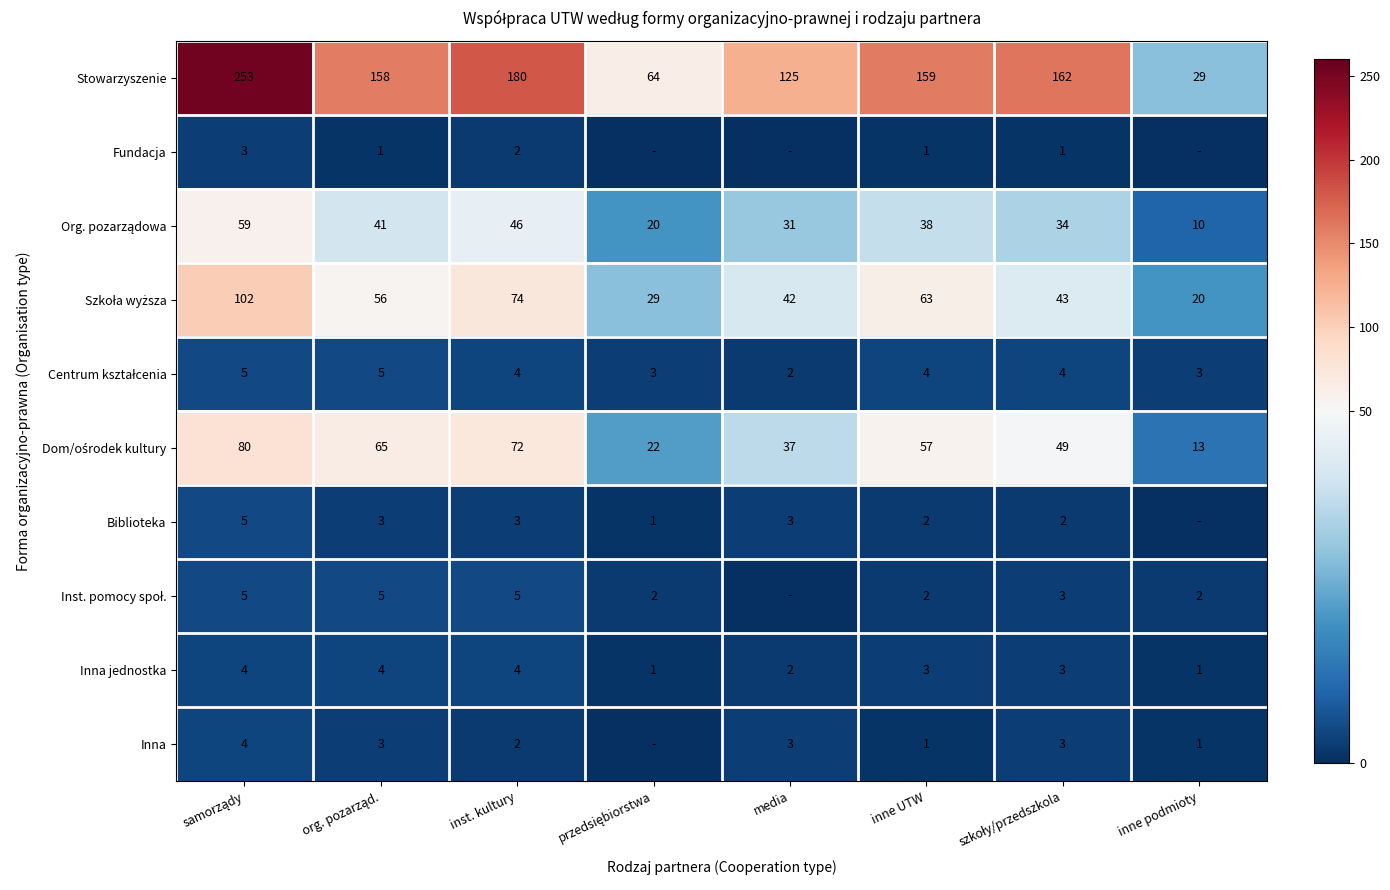

True or false: Stowarzyszenie has a value of 45 at inne podmioty.

False